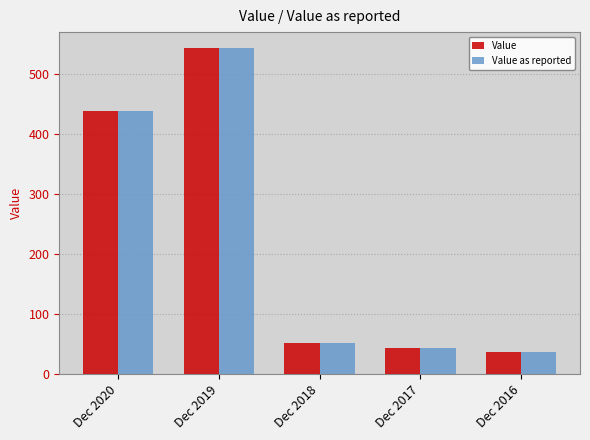

What value does the Value as reported series have at Dec 2018?

51.7